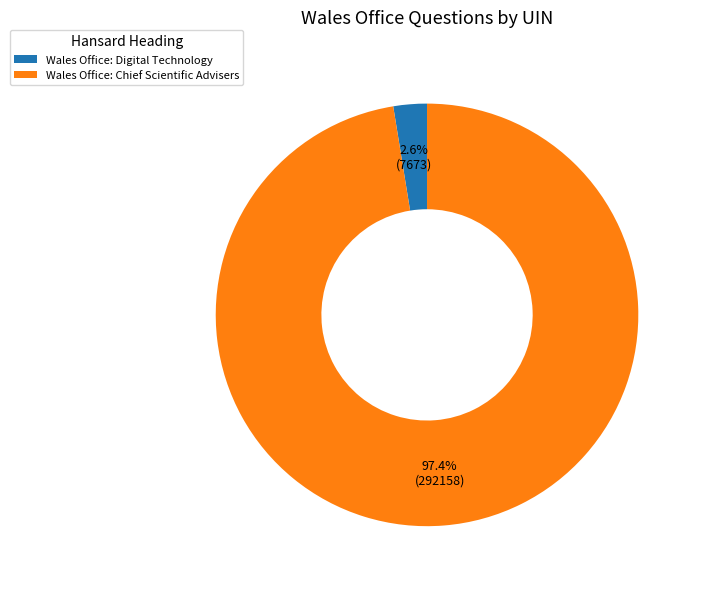

What is the largest slice in the pie chart?

Wales Office: Chief Scientific Advisers